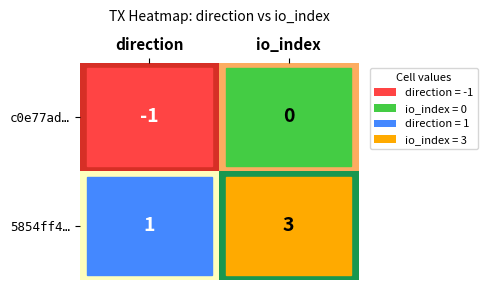

At which category does the chart reach its peak across all series?

io_index